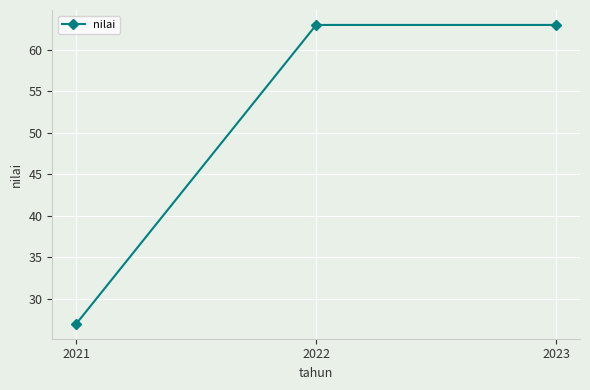

What is the ratio of the value at 2023 to the value at 2022?

1.0